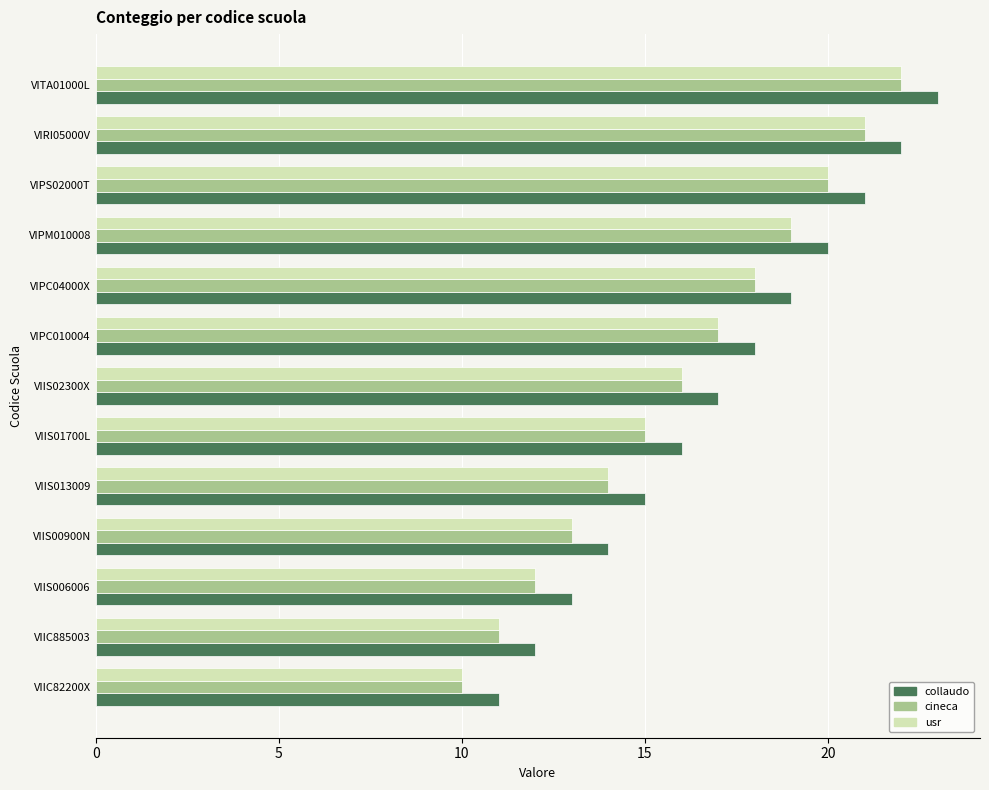

What are all the series names shown in the legend?

collaudo, cineca, usr